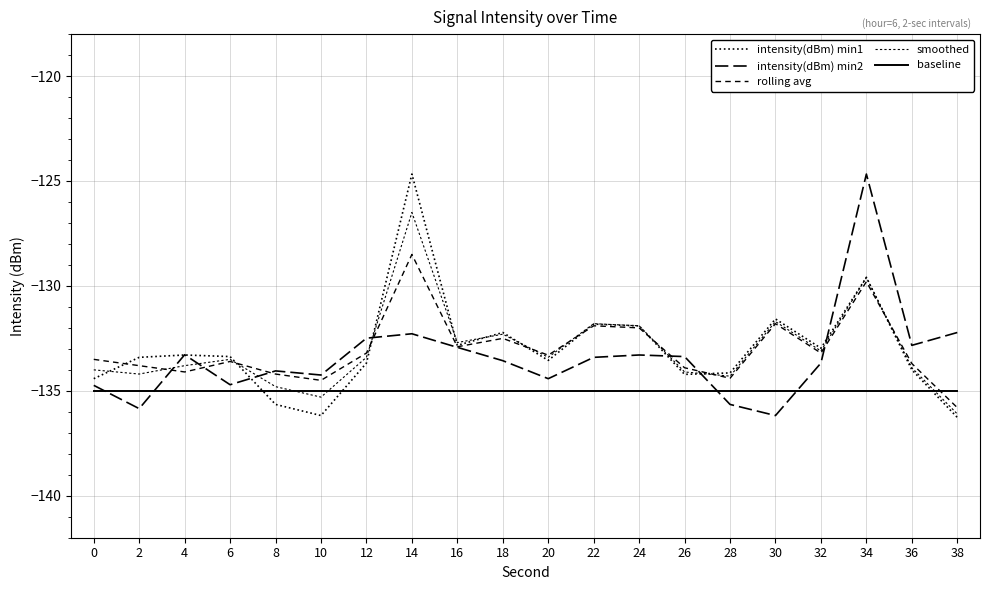

At which category does the chart reach its peak across all series?

14